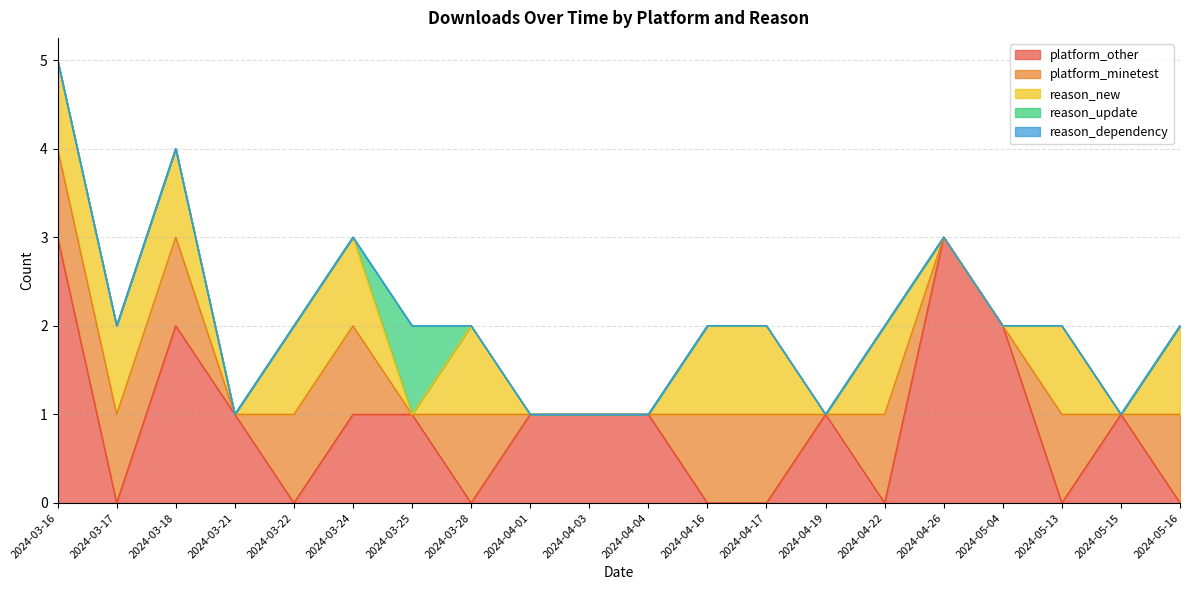

How many platform_minetest values are between 0 and 1?

20